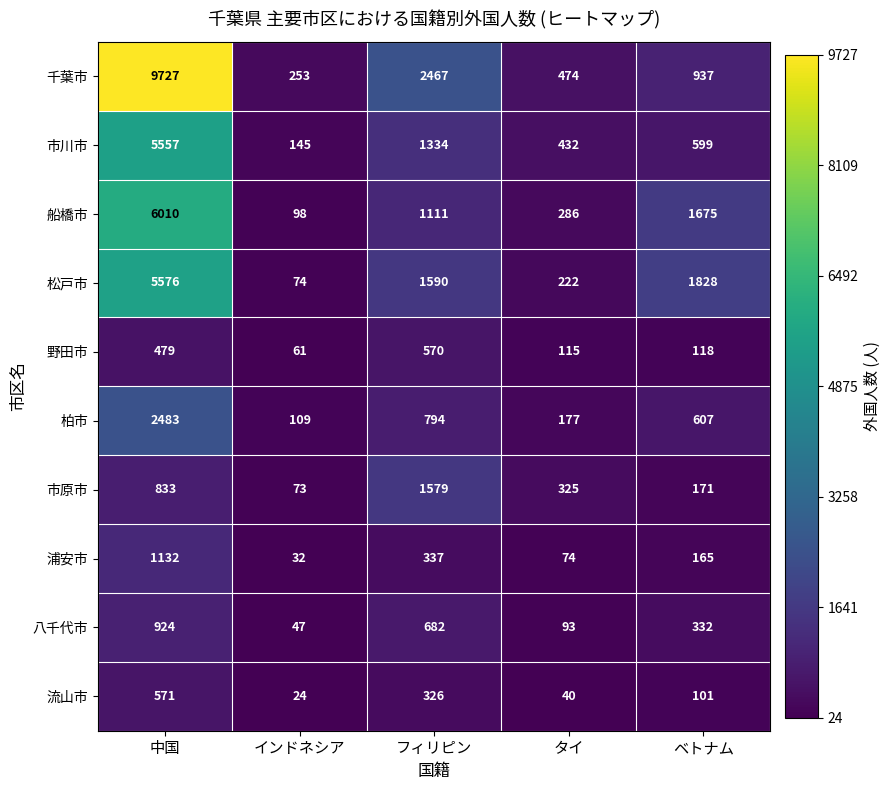

What is the sum of the 八千代市 values at 中国 and タイ?

1017